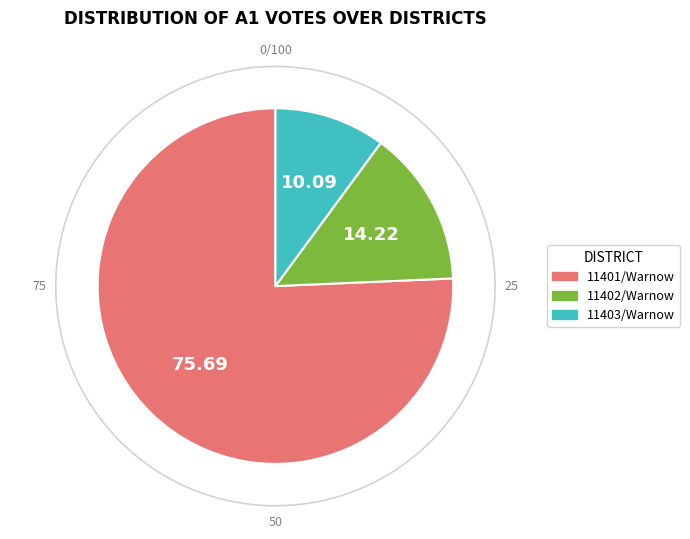

Rank the categories by value from highest to lowest.

11401, 11402, 11403